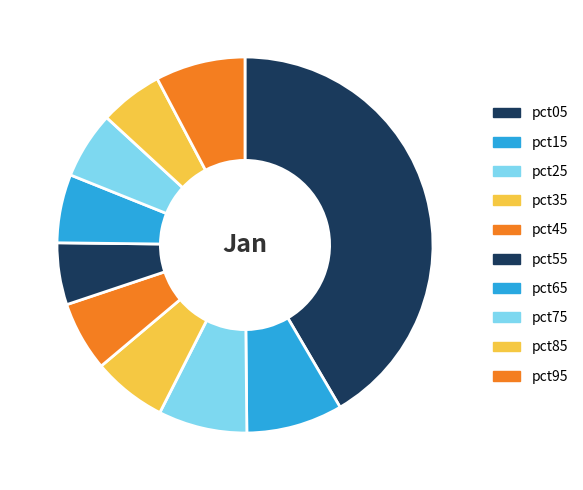

How many segments does this pie chart have?

10